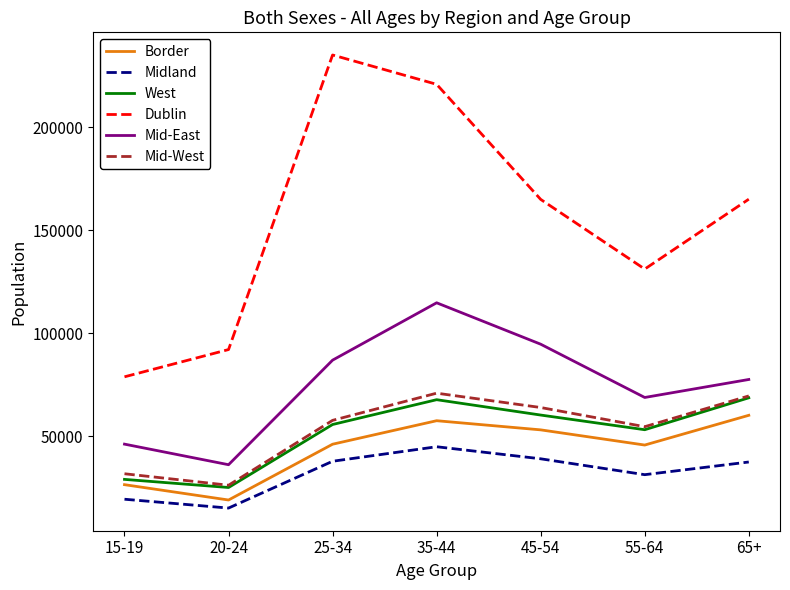

At which label is Mid-East closest to 75382?

65+